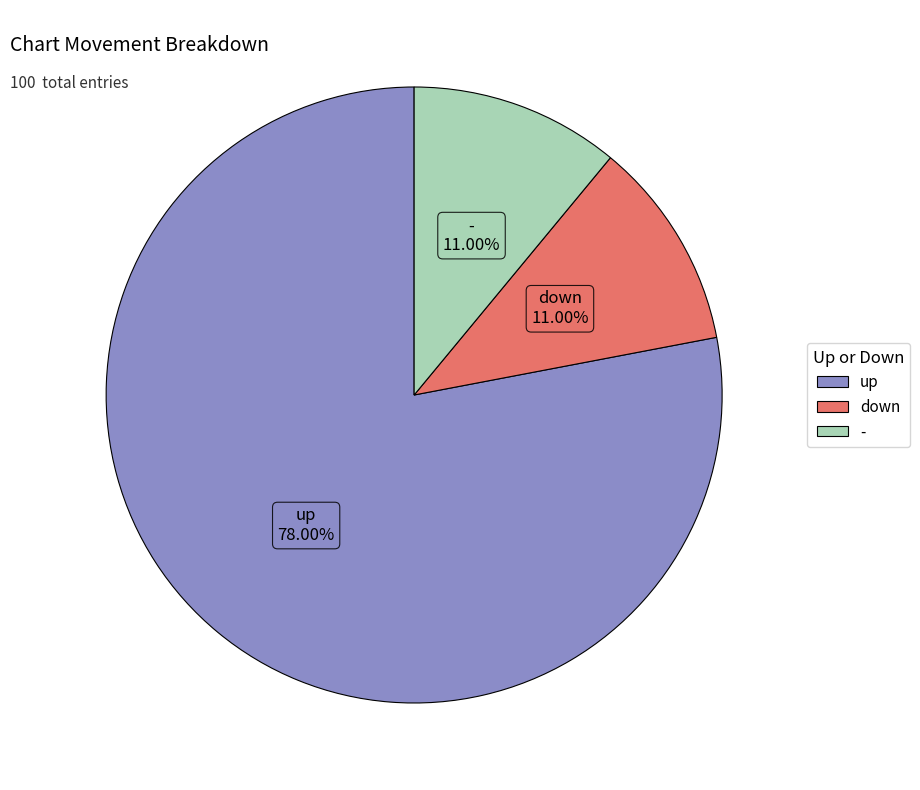

How much of the chart is everything except -?

89.0%